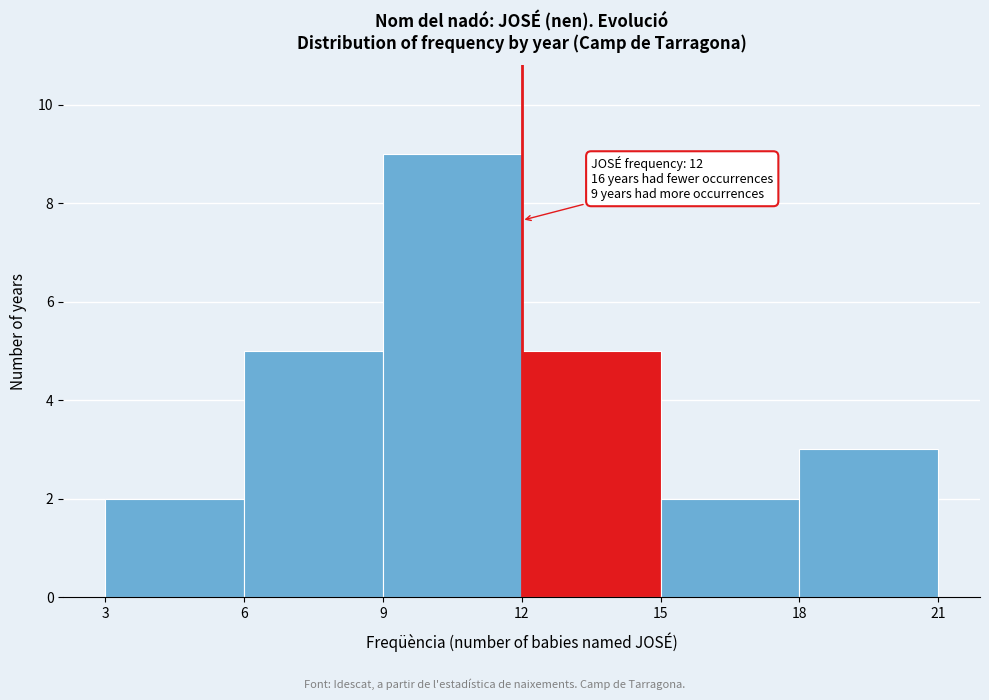

Over which range of the x-axis is the bar tallest?

9 to 12